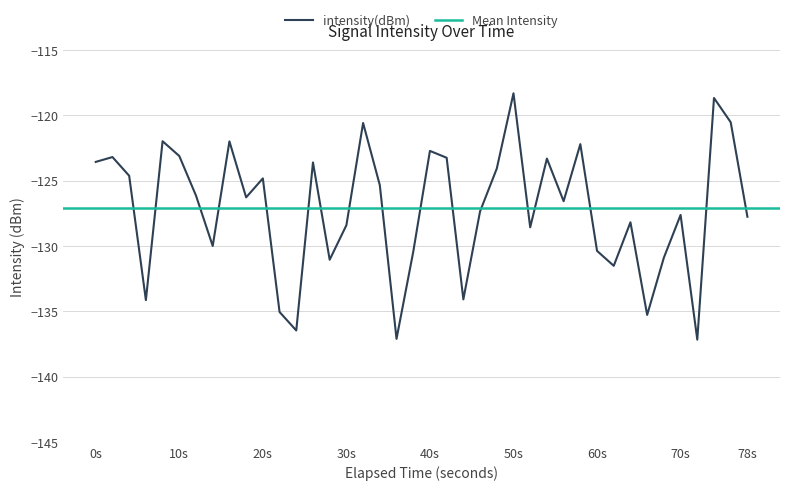

What is the highest value of the intensity(dBm) series?

-118.3